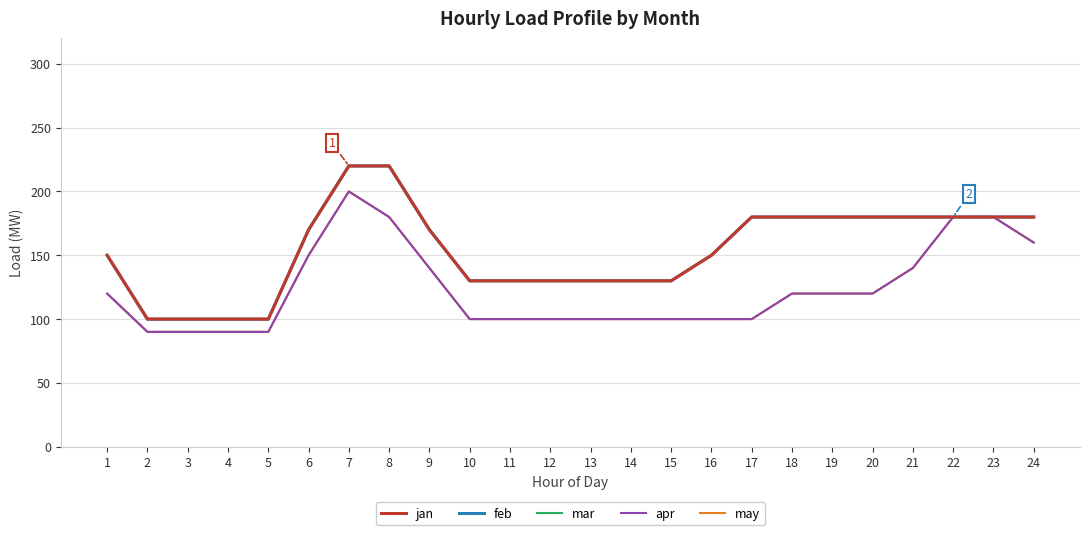

How many categories are shown in the chart?

24